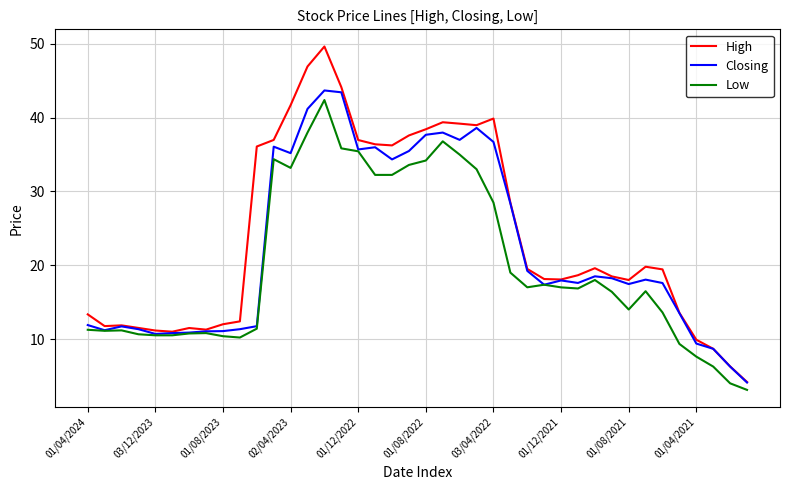

Which series has the widest spread of values?

High